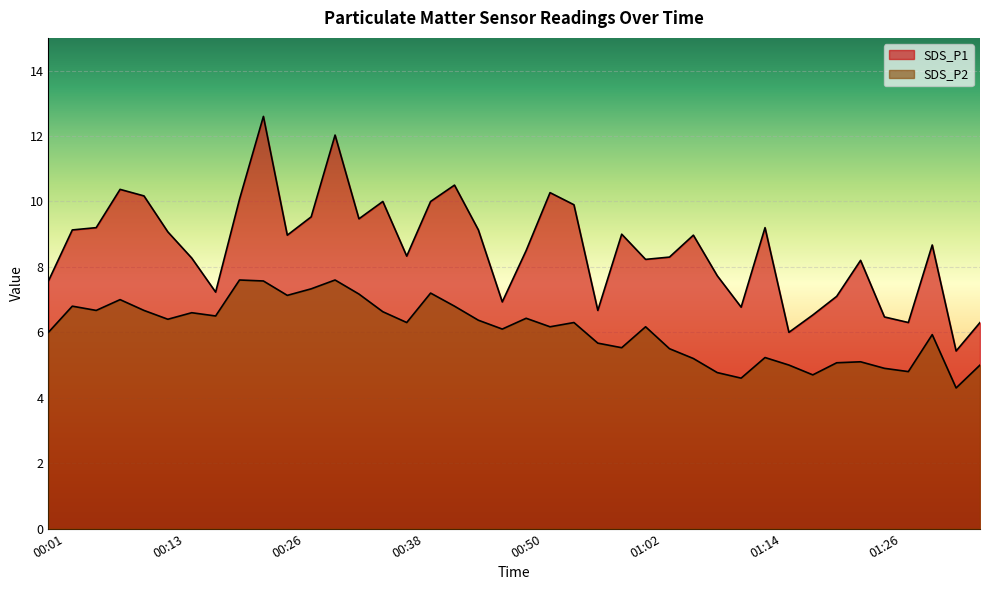

How many lines are shown in the chart?

2